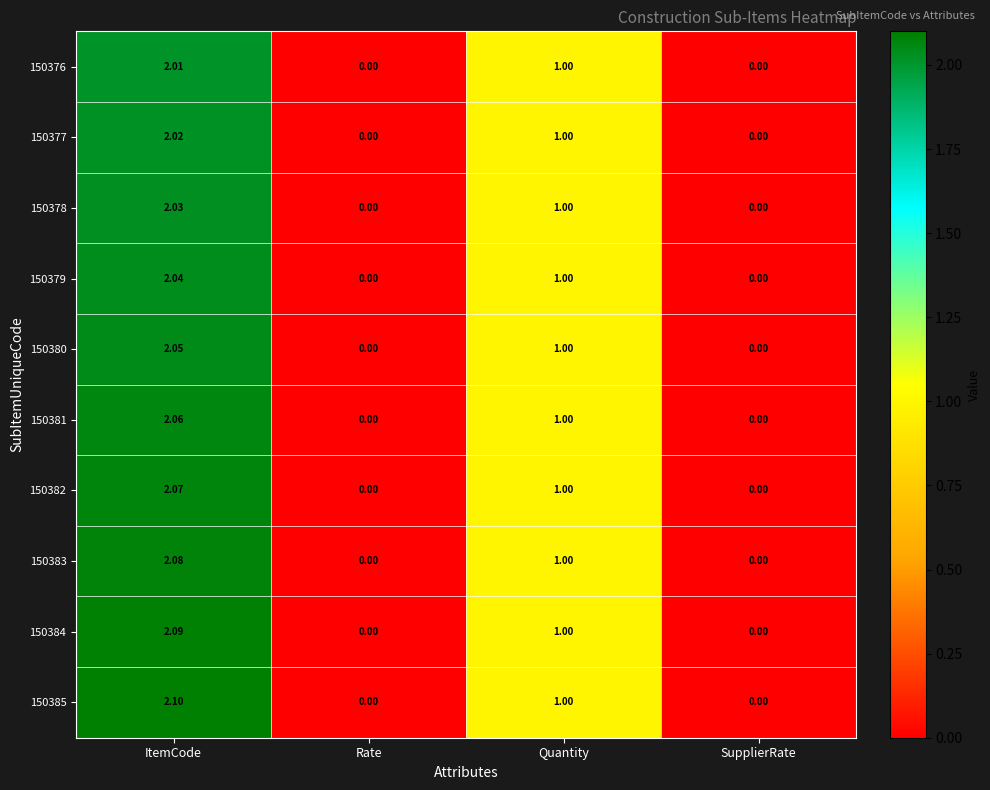

Is the value of 150380 at Quantity greater than the value of 150376 at SupplierRate?

Yes